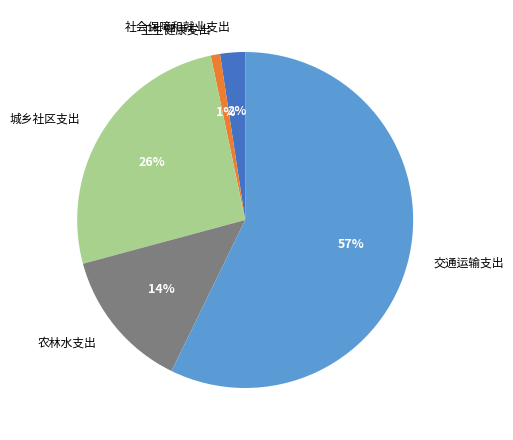

What percentage is the 社会保障和就业支出 slice, to the nearest percent?

2%